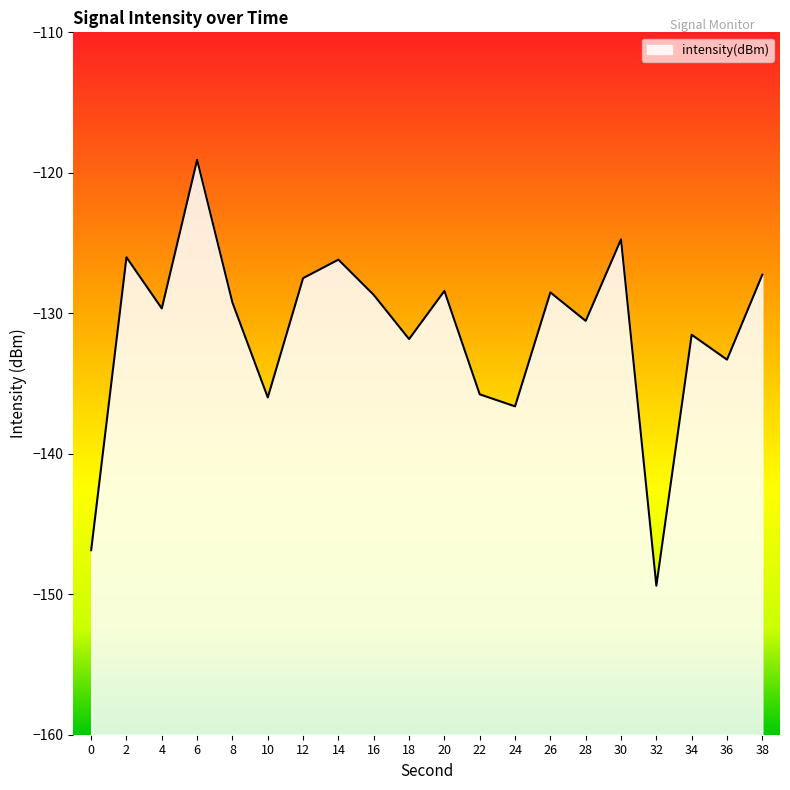

The value at 16 is -128.7. True or false?

True